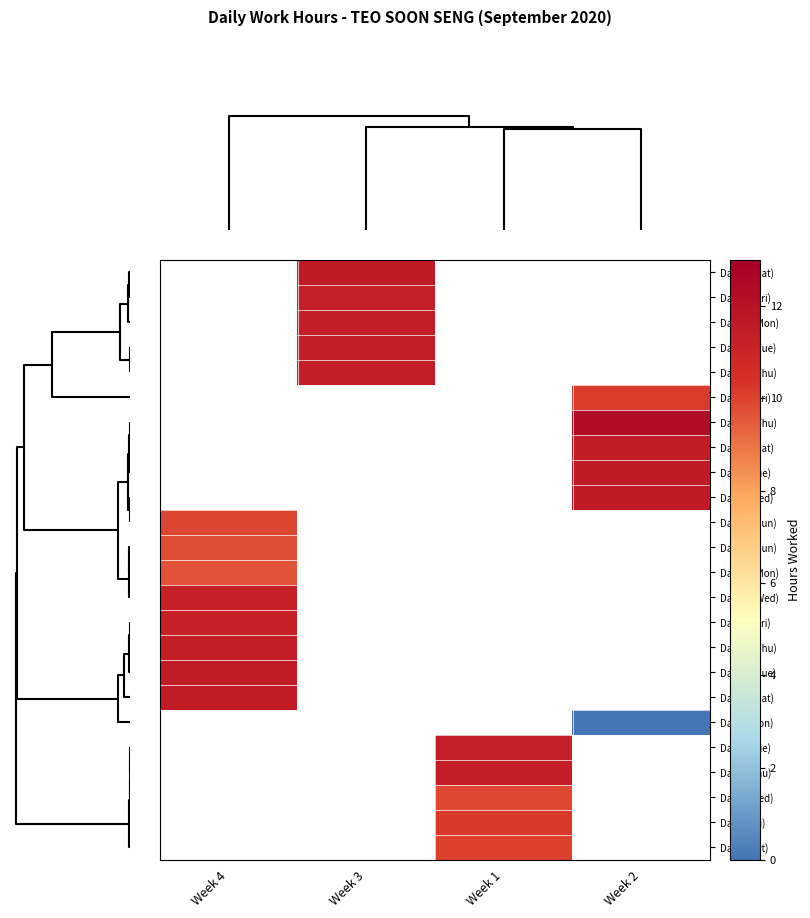

What is the greatest value displayed?

12.3